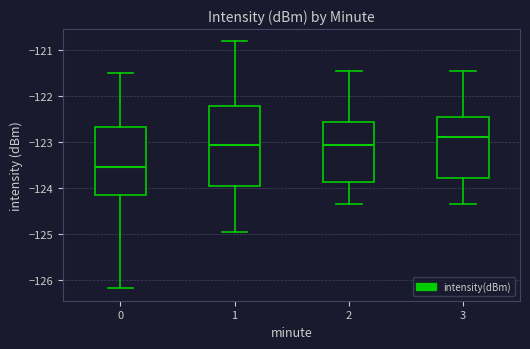

Reading left to right, transcribe this box plot: for each box, give where its median line is, the range the box spans, and where its two whiskers end, as read against the y-axis. The values are not printed on the chart, so give them approximately, as read against the axis.

0: median -123.5, box -124.1 to -122.7, whiskers -126.2 to -121.5
1: median -123.1, box -124.0 to -122.2, whiskers -125.0 to -120.8
2: median -123.1, box -123.9 to -122.6, whiskers -124.3 to -121.4
3: median -122.9, box -123.8 to -122.4, whiskers -124.3 to -121.4